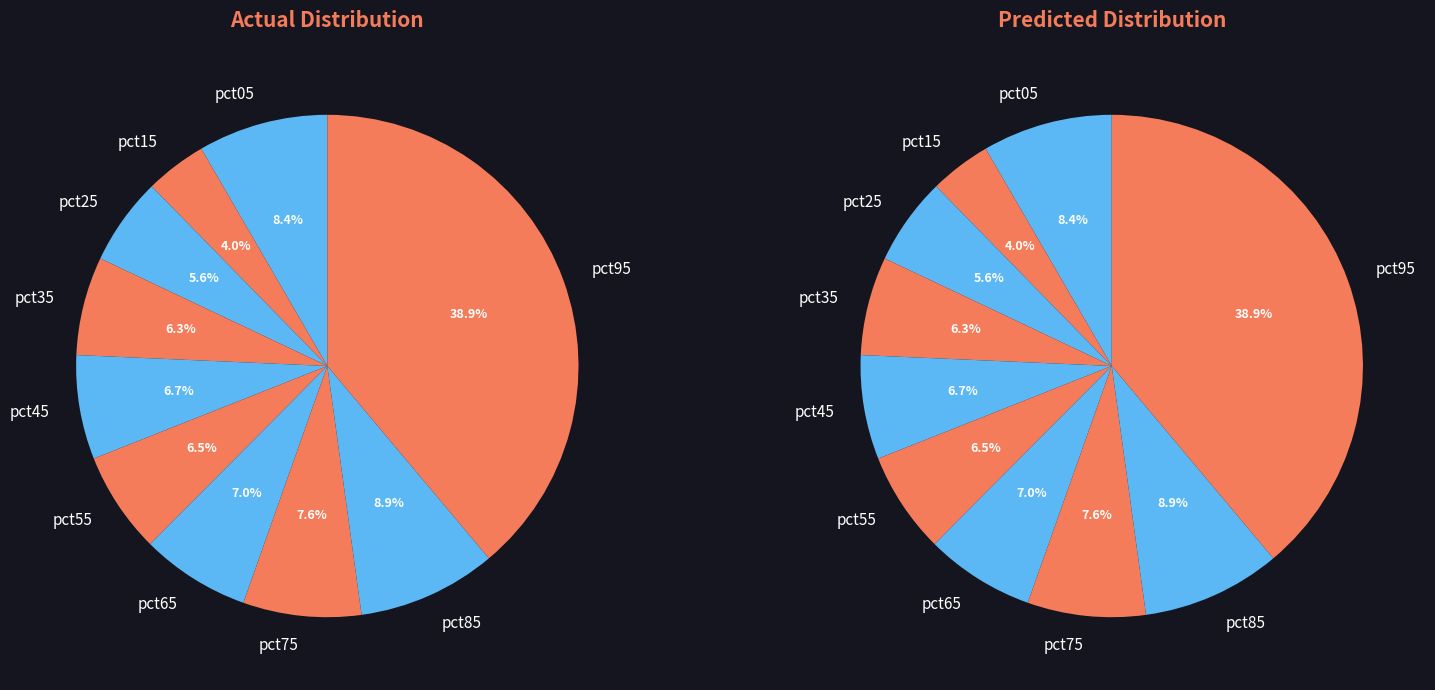

Does any single category account for the majority?

No